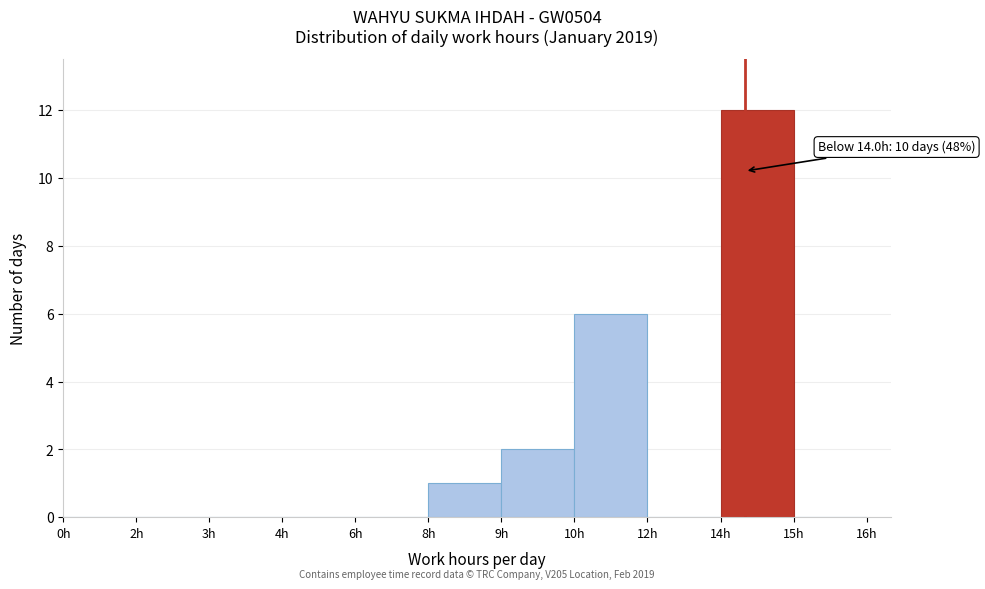

Reading right to left, what are all the values shown in this chart?

15h=0	14h=12	12h=0	10h=6	9h=2	8h=1	6h=0	4h=0	3h=0	2h=0	0h=0